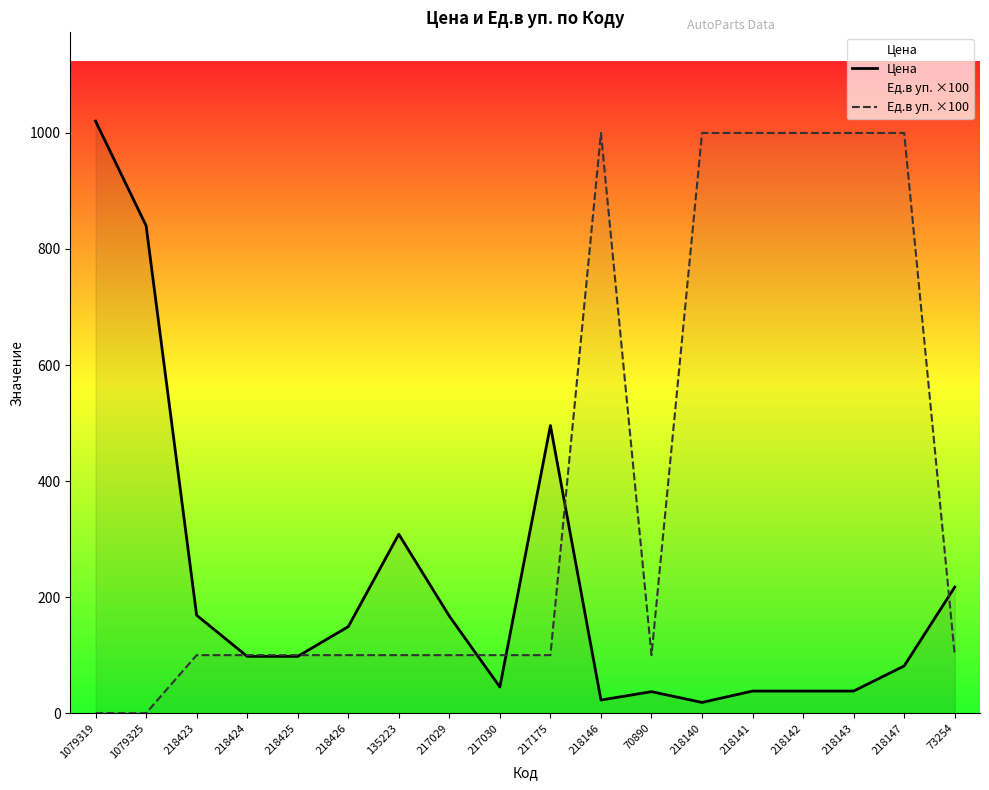

How many times do Ед.в уп. ×100 and Цена cross each other?

6